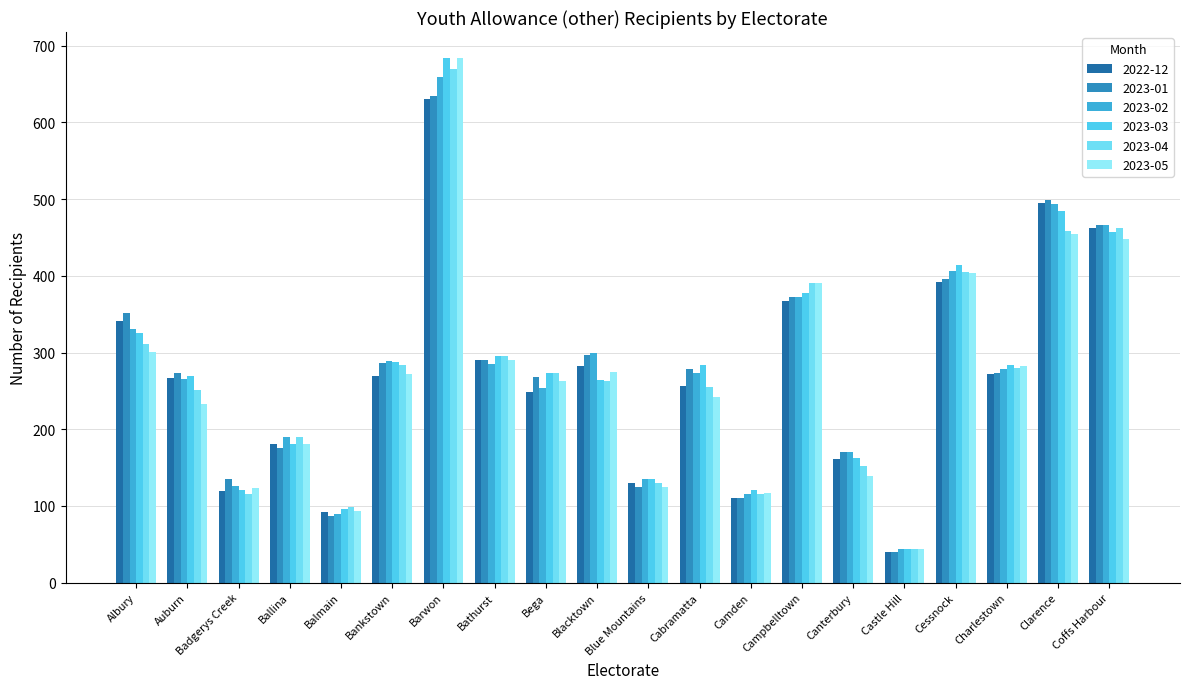

What is the label of the 9th bar from the left?

Bega